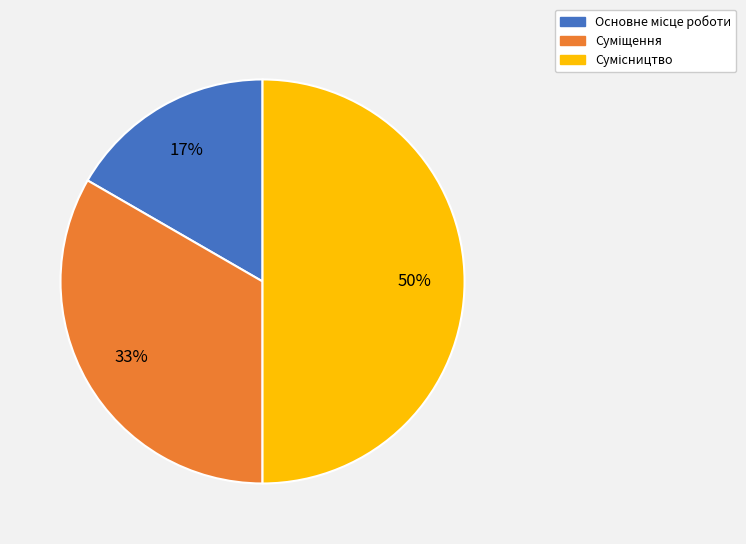

To the nearest percent, what is the average slice percentage?

33%